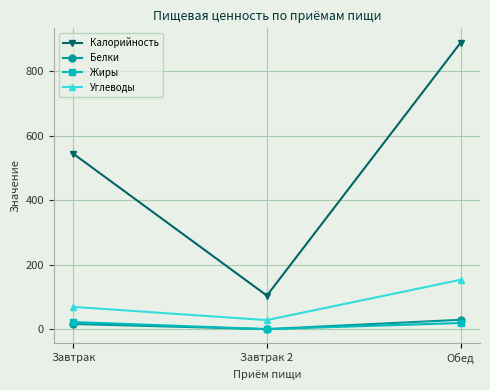

Does the chart have visible grid lines?

Yes